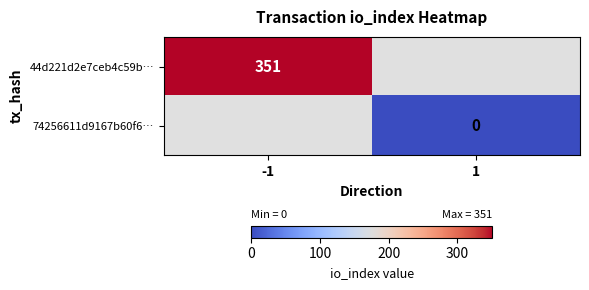

True or false: 44d221d2e7ceb4c59b… has a value of 351 at -1.

True